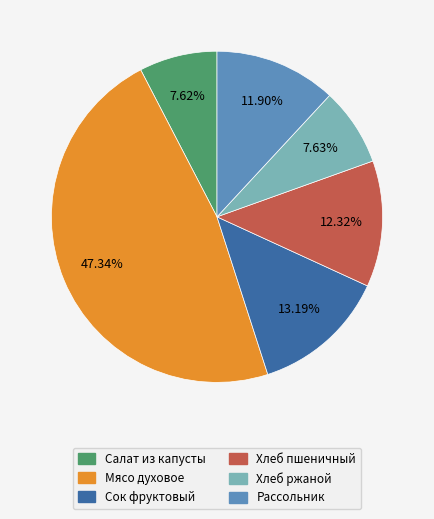

What is the ratio of the value at Рассольник to the value at Мясо духовое?

0.3